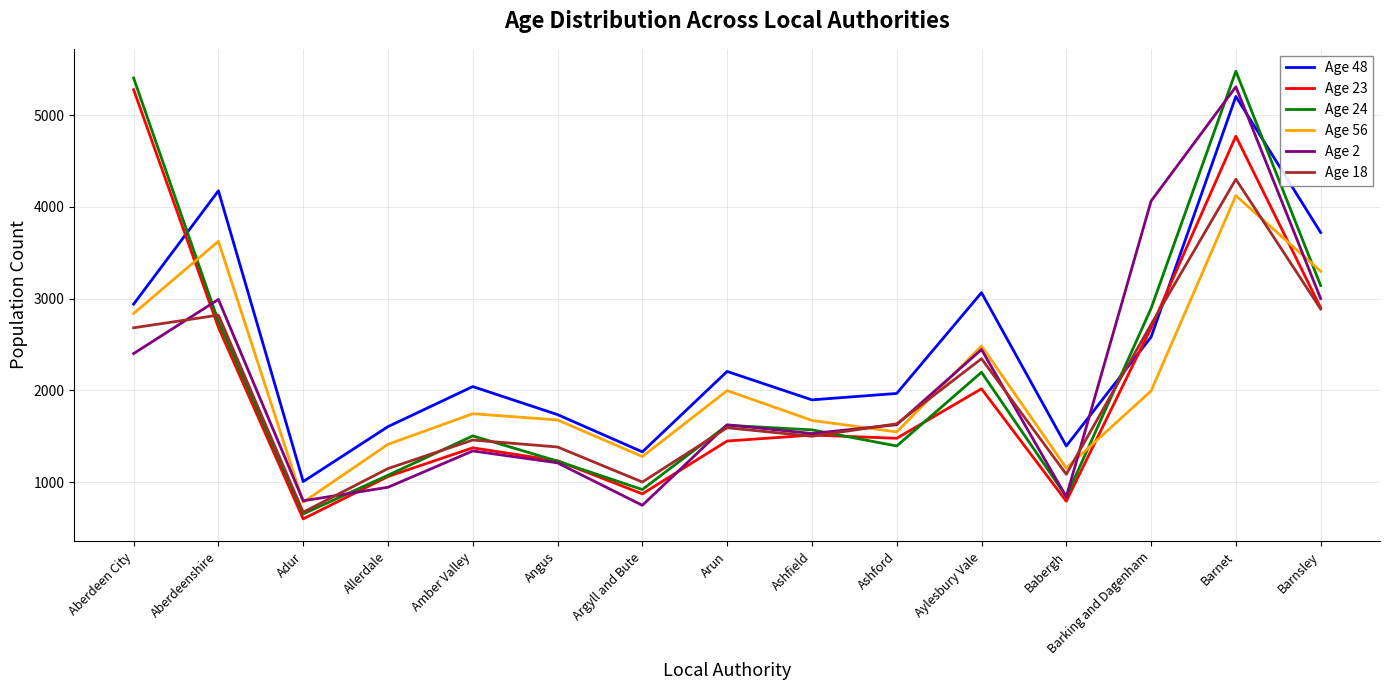

Which series has the largest total across all categories?

Age 48